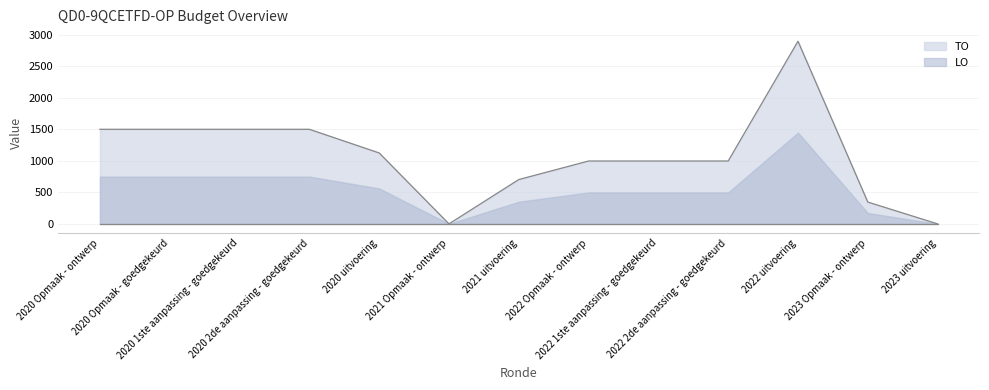

Which has a higher value, 2021 uitvoering or 2020 1ste aanpassing - goedgekeurd?

2020 1ste aanpassing - goedgekeurd